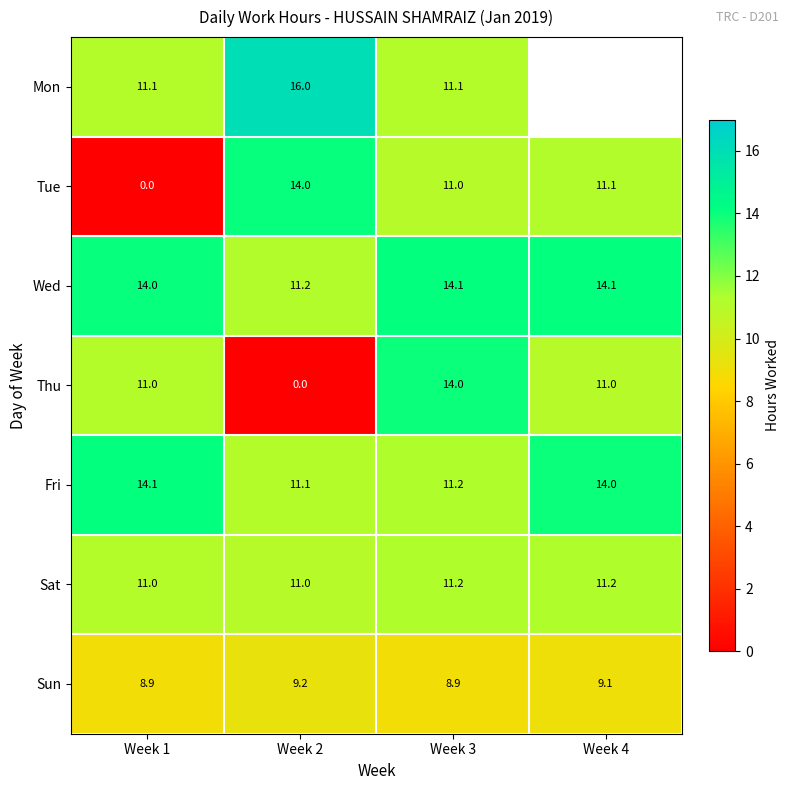

What is the total value across all series at Week 2?

72.5